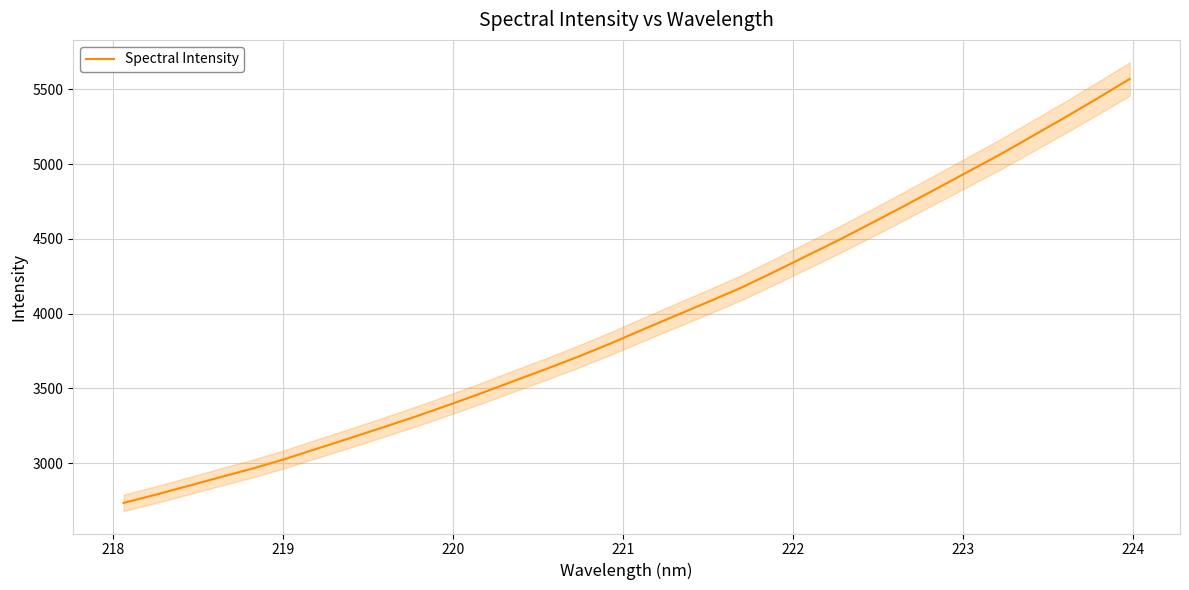

What is the minimum value shown in the chart?

2734.6